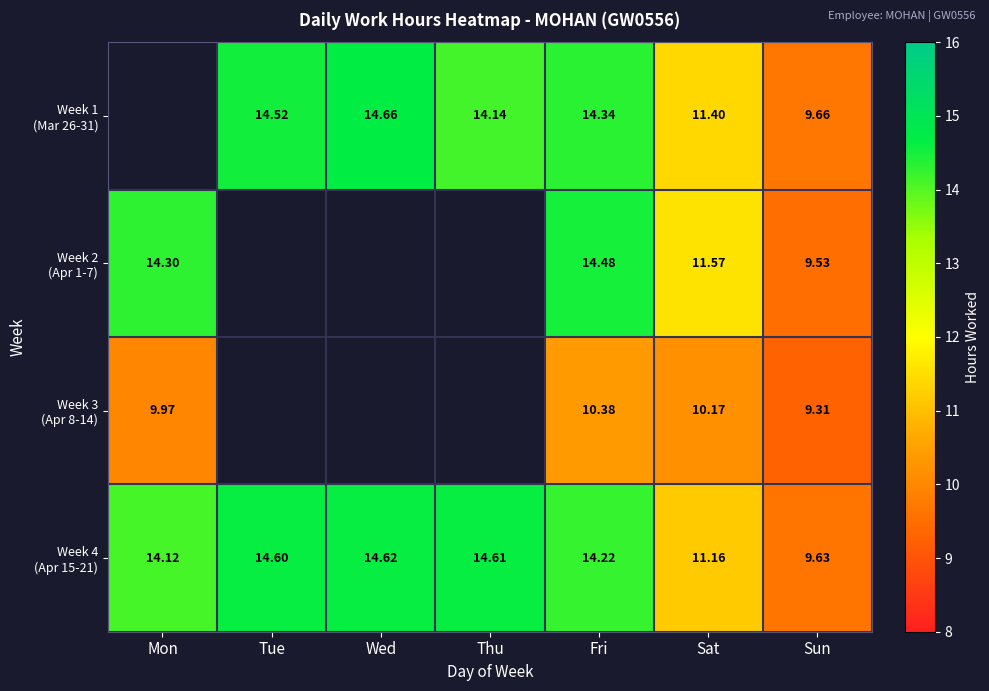

What is the difference between the highest and lowest values at Sat?

1.4